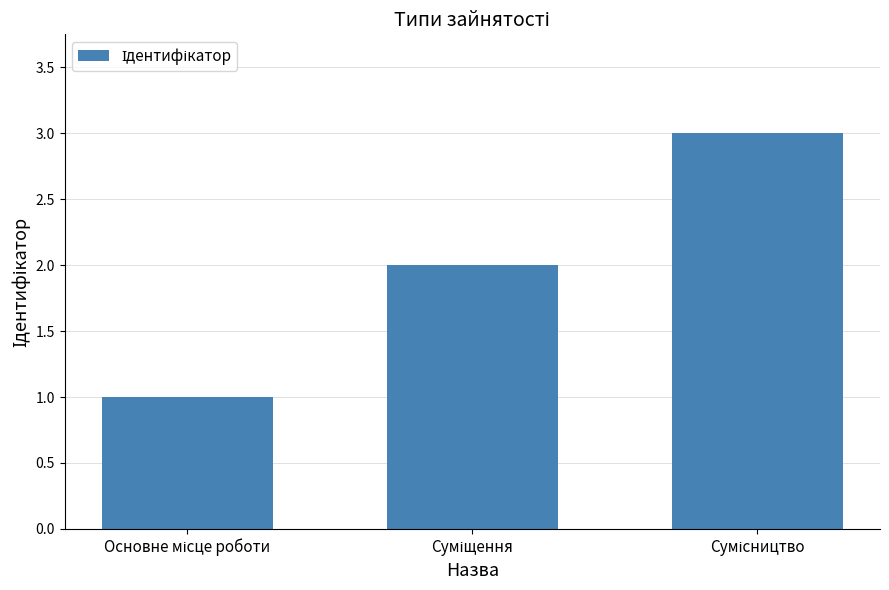

What is the sum of all values?

6